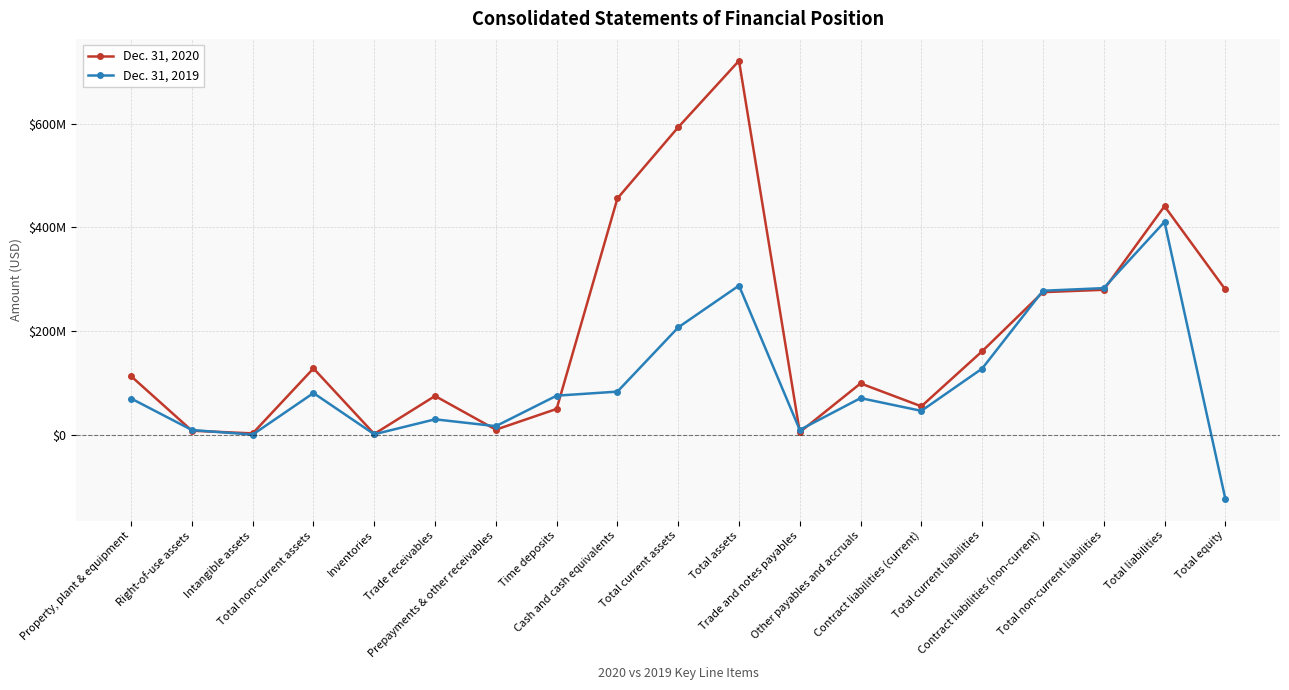

True or false: Dec. 31, 2020 has a value of 80389430 at Total non-current assets.

False